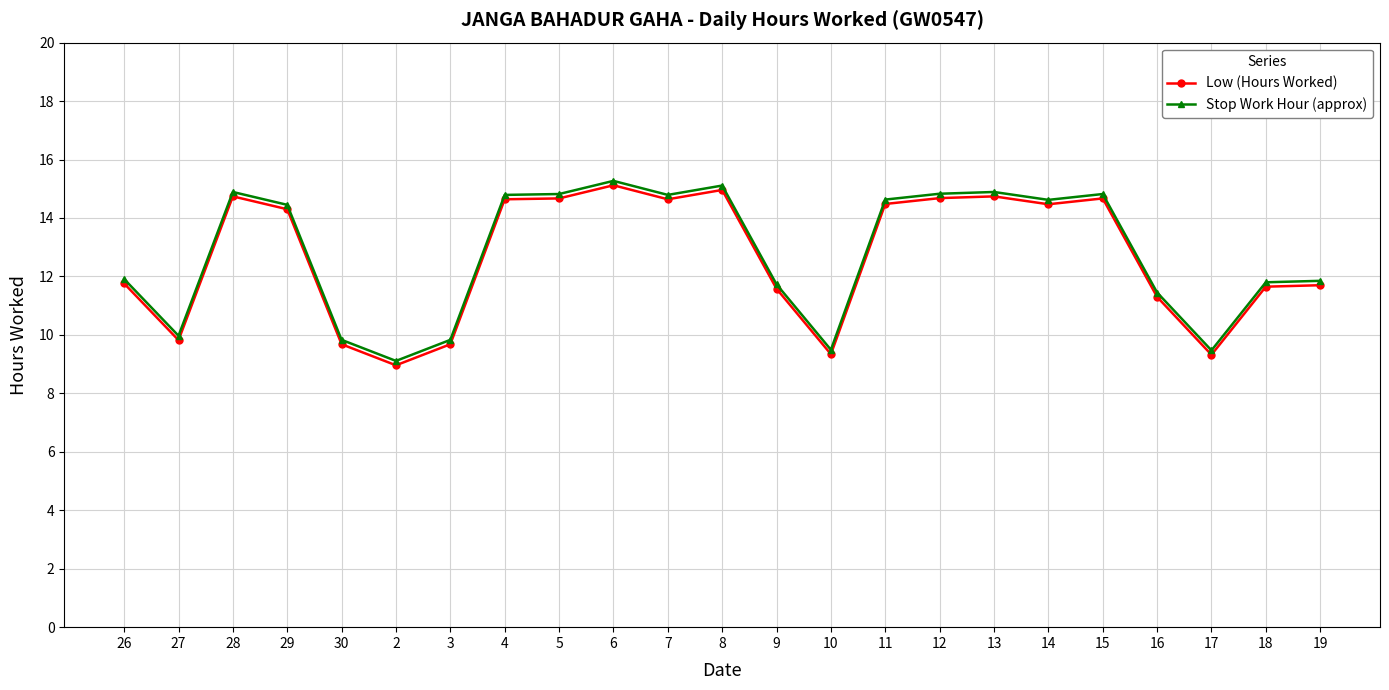

Where does the Stop Work Hour (approx) series first go above 14?

28